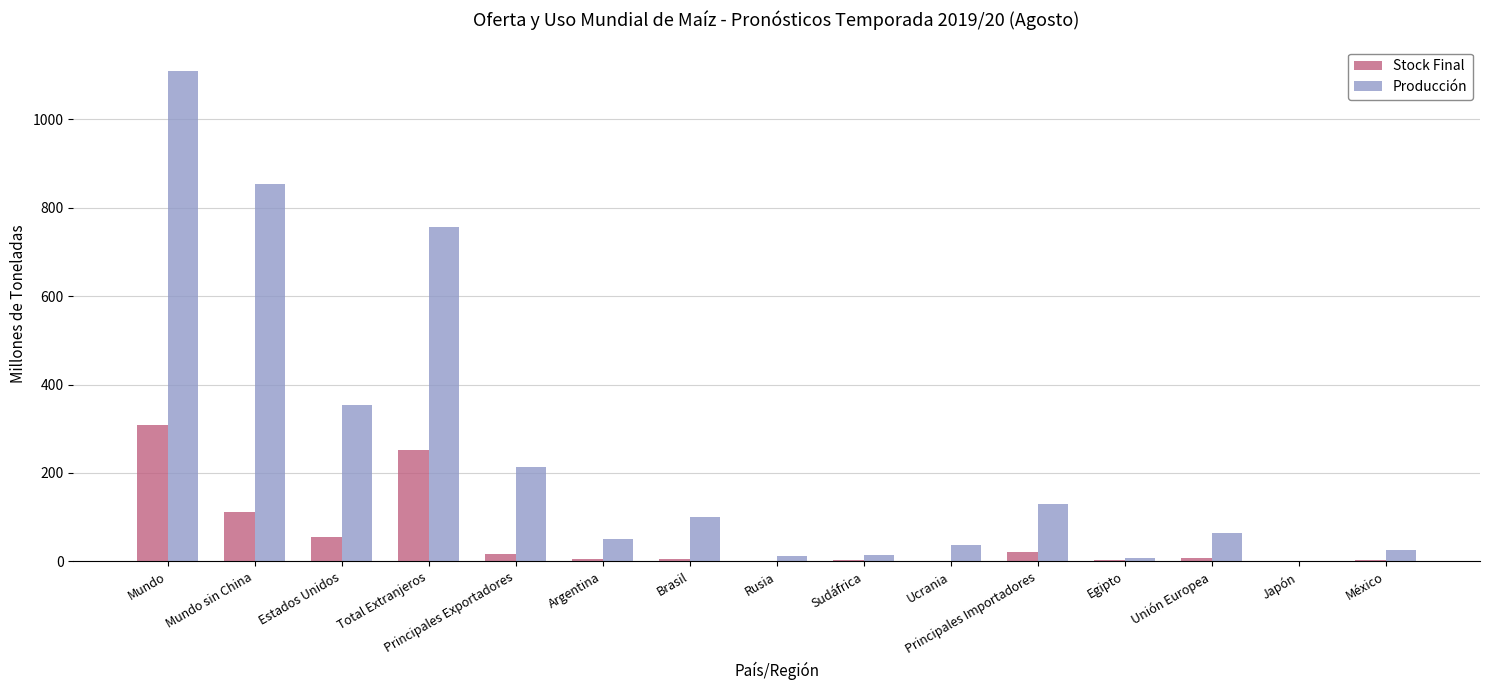

Which series changed the most between Mundo sin China and Egipto?

Producción